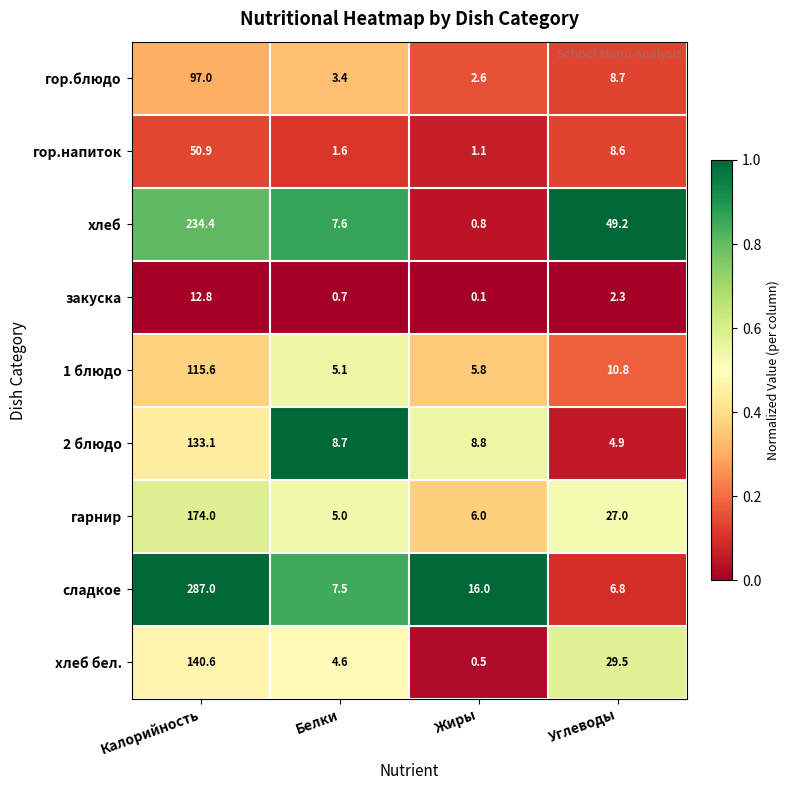

At which category is the sum across all series the highest?

Калорийность